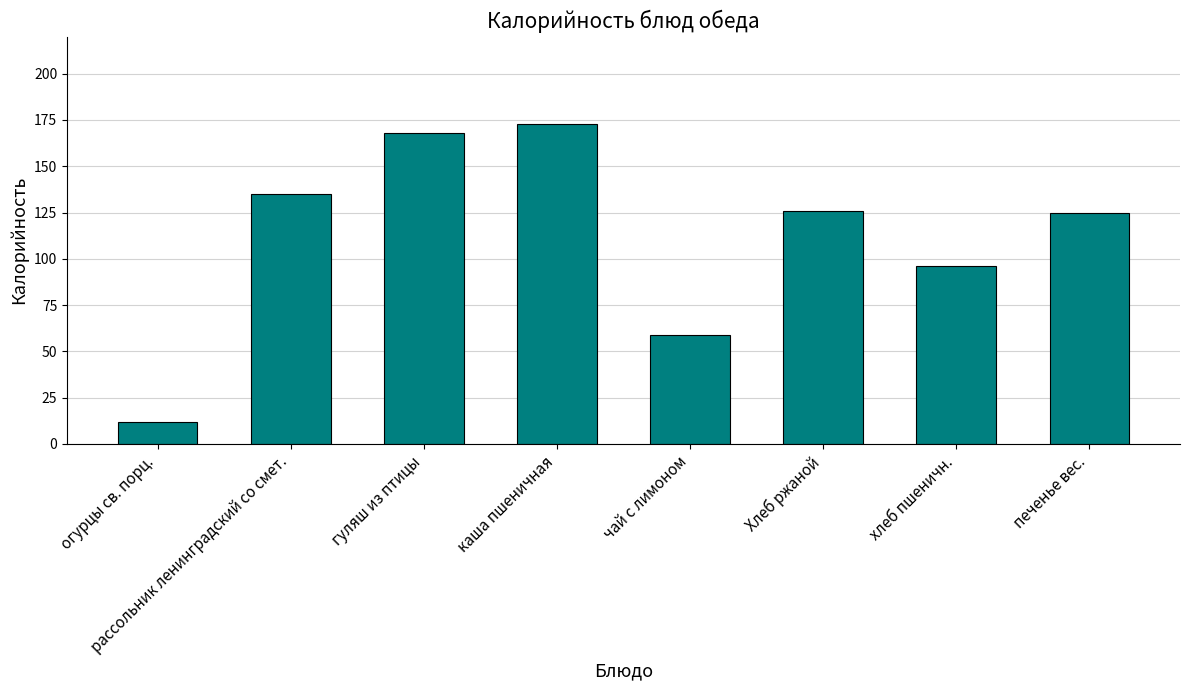

Count the number of categories in the chart.

8